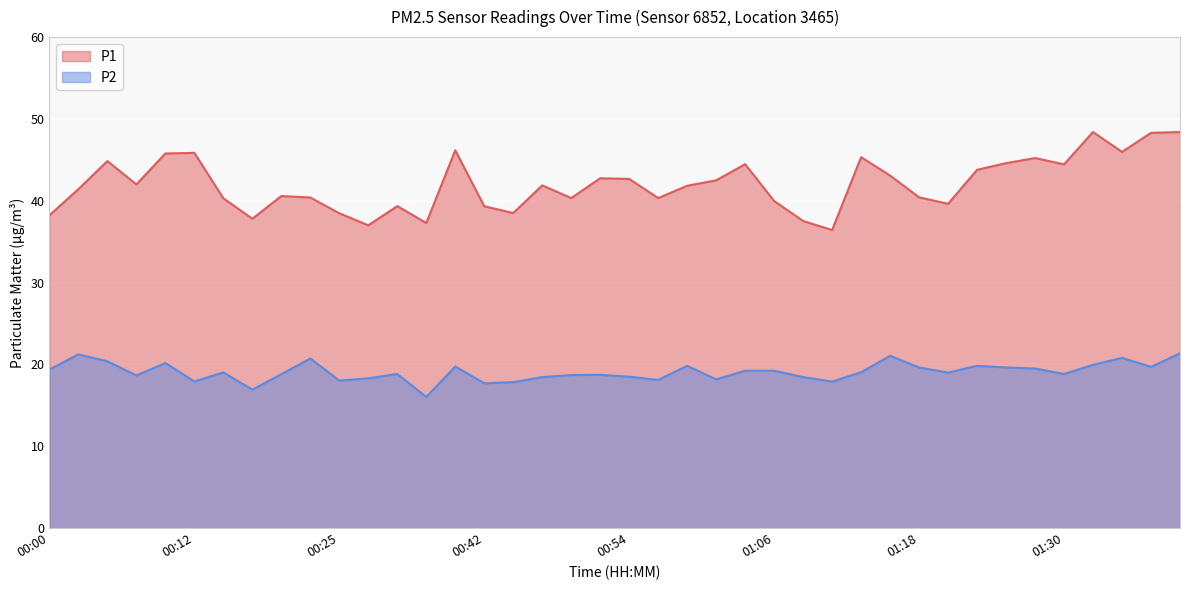

Is the value of P1 at 00:59 greater than the value of P2 at 00:27?

Yes